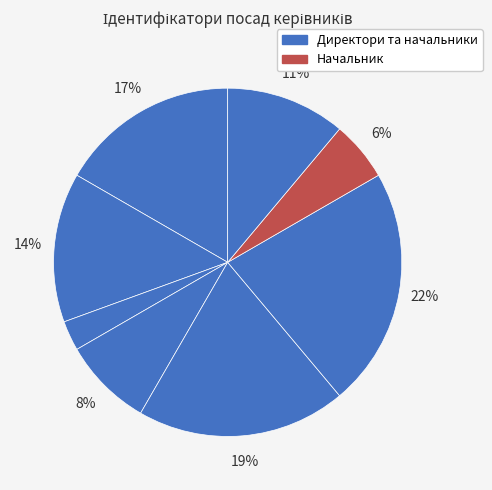

Count the number of slices in the pie.

8